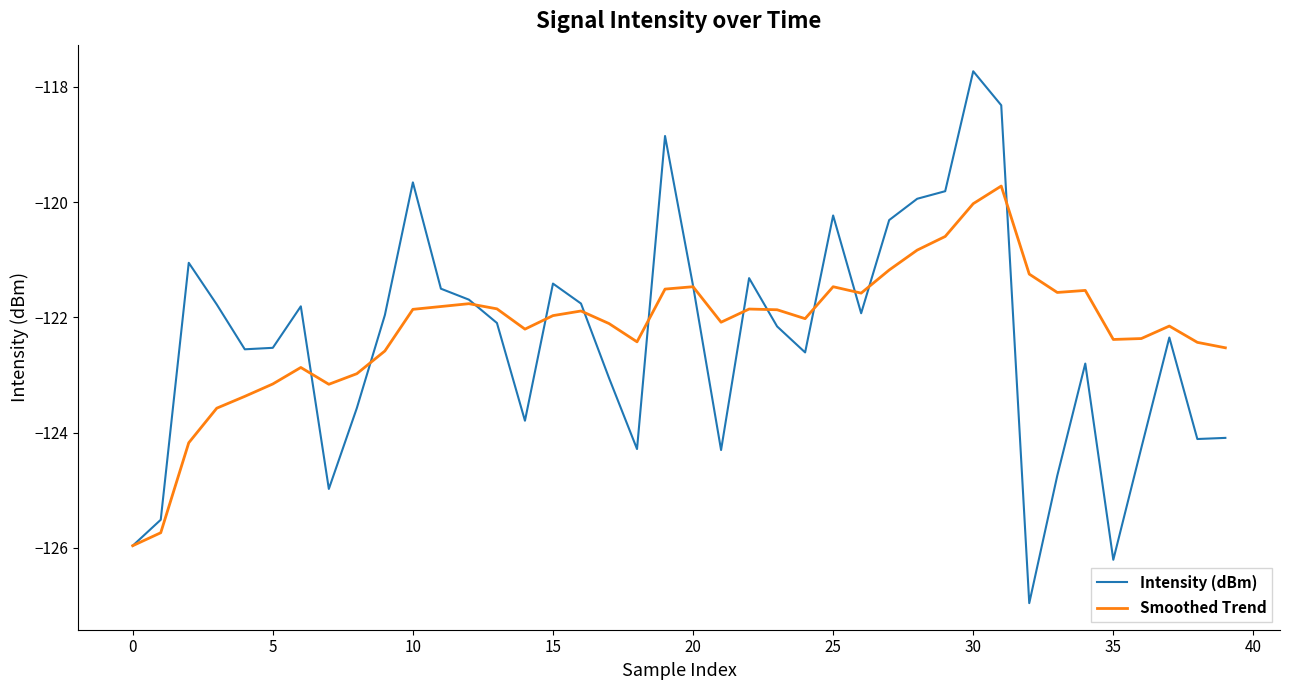

What is the highest value of the Intensity (dBm) series?

-117.7